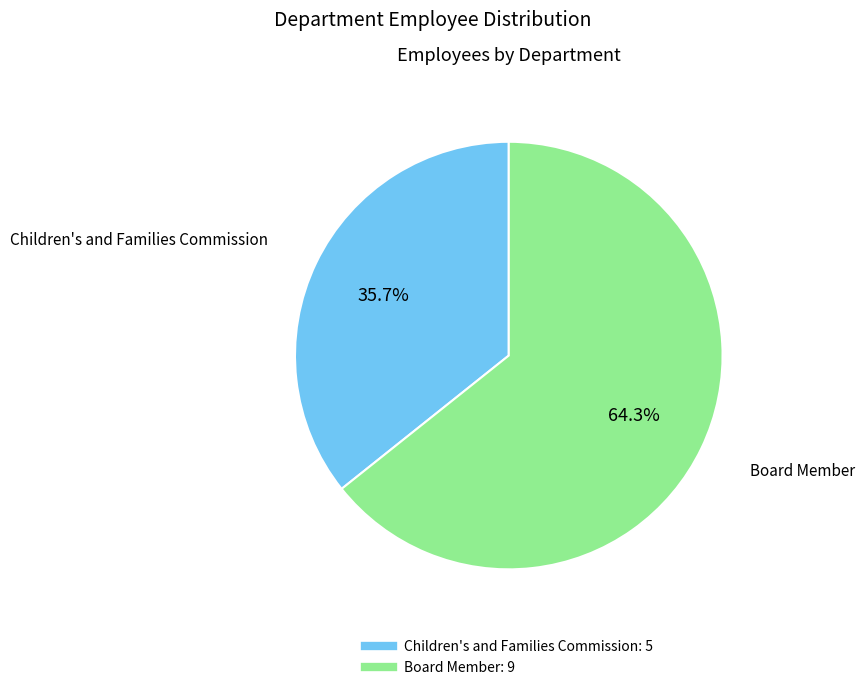

True or false: Children's and Families Commission accounts for 36% of the total.

True